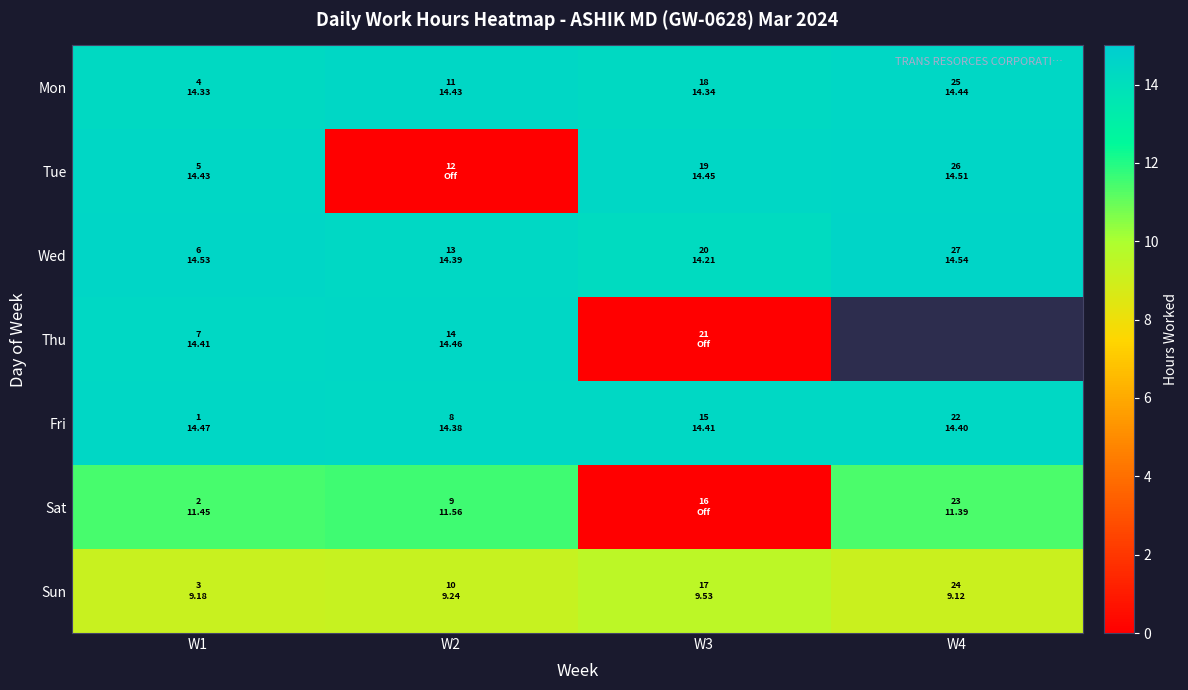

Where is Fri nearest to the value 14?

W2